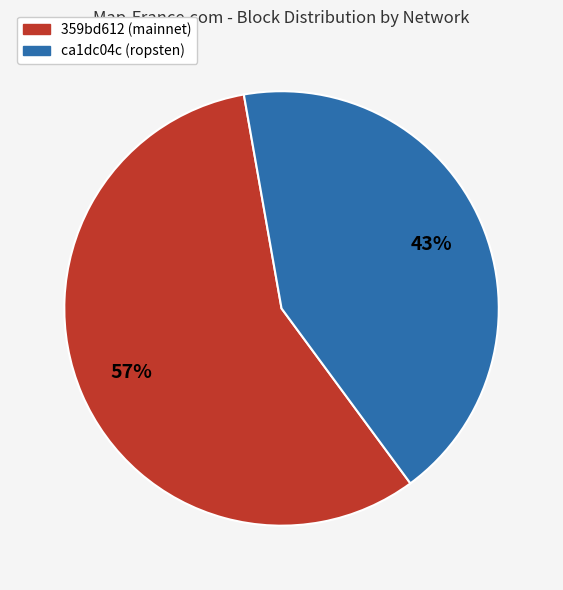

Is there a majority slice in this chart?

Yes